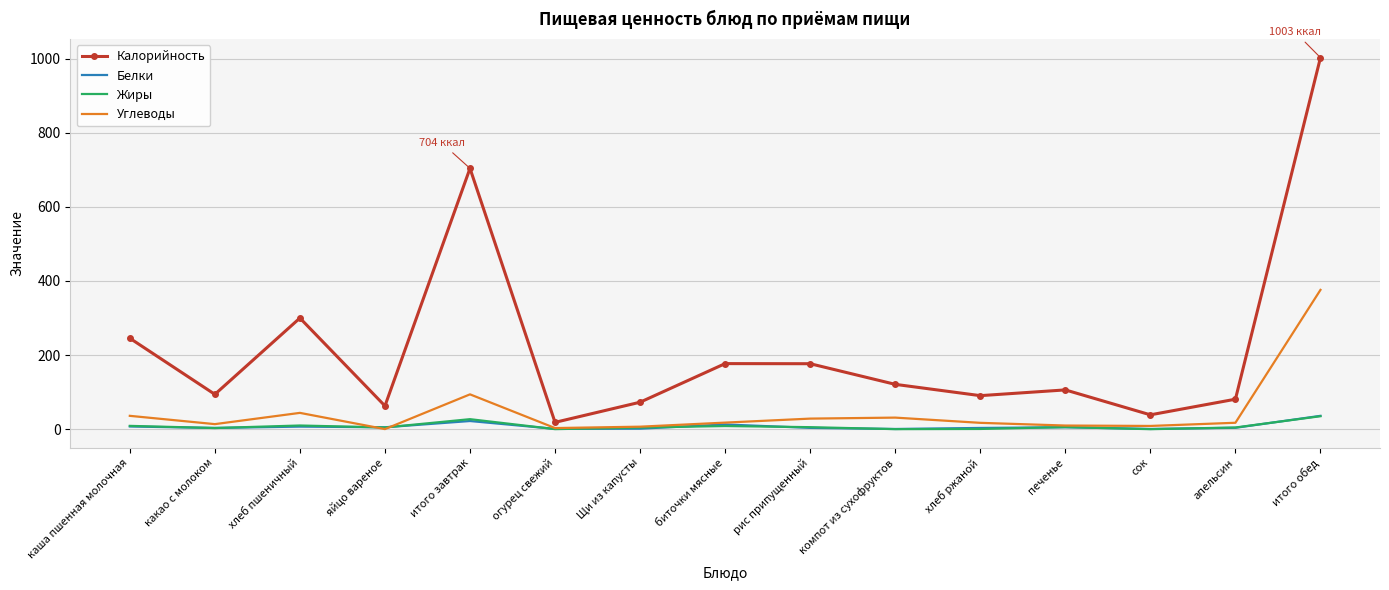

Which series changed the most between каша пшенная молочная and Щи из капусты?

Калорийность